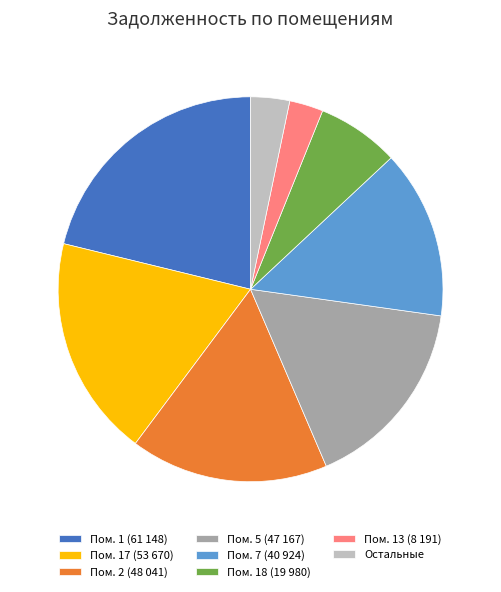

What is the largest slice in the pie chart?

Пом. 1 (61 148)